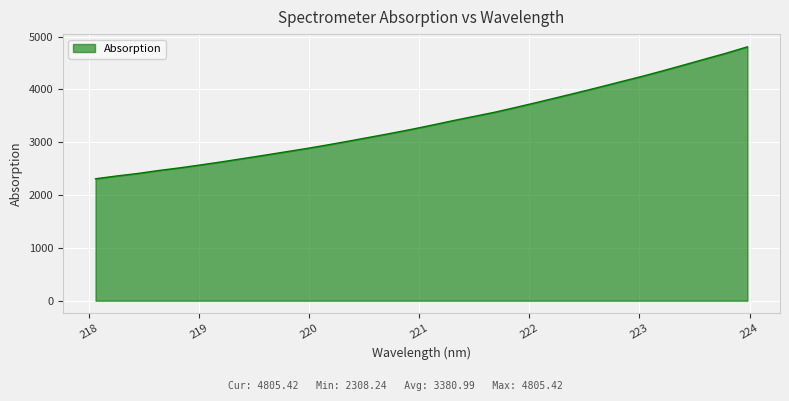

What is the smallest value displayed?

2308.2